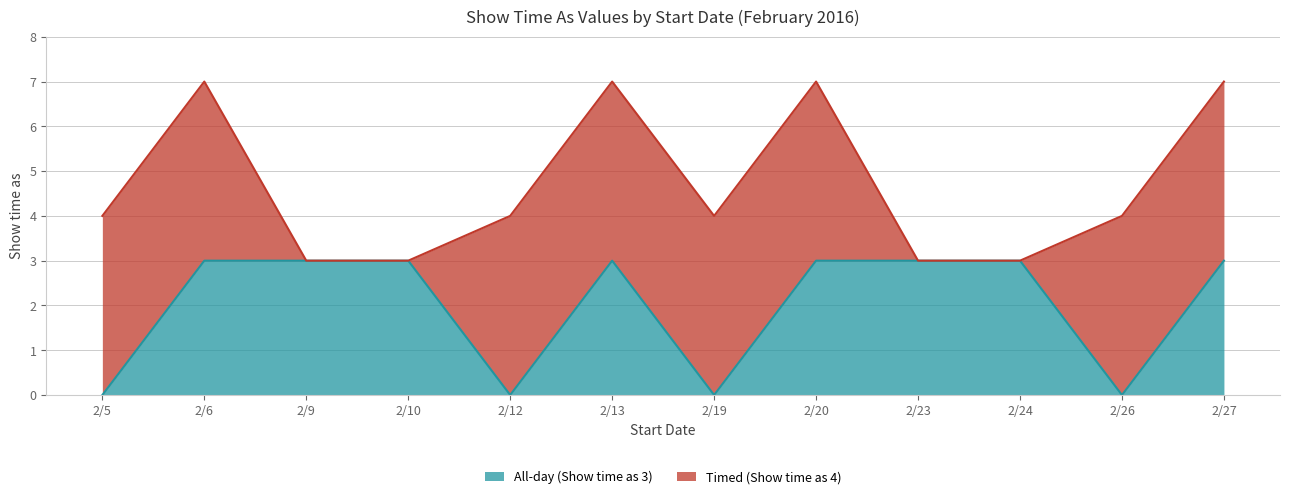

How many interior local valleys (lower than both neighbors) does the data have?

3